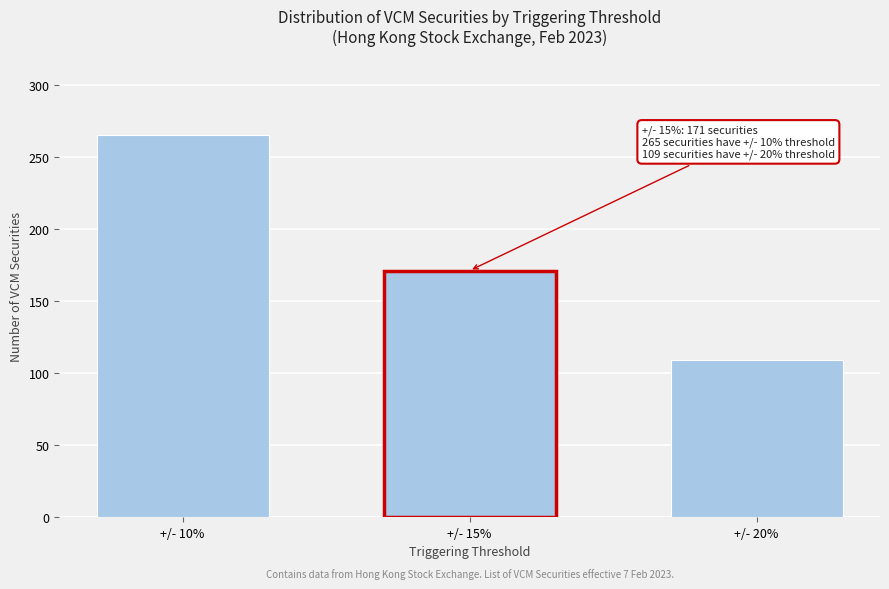

Reading left to right, what are all the values shown in this chart?

+/- 10%=265	+/- 15%=171	+/- 20%=109